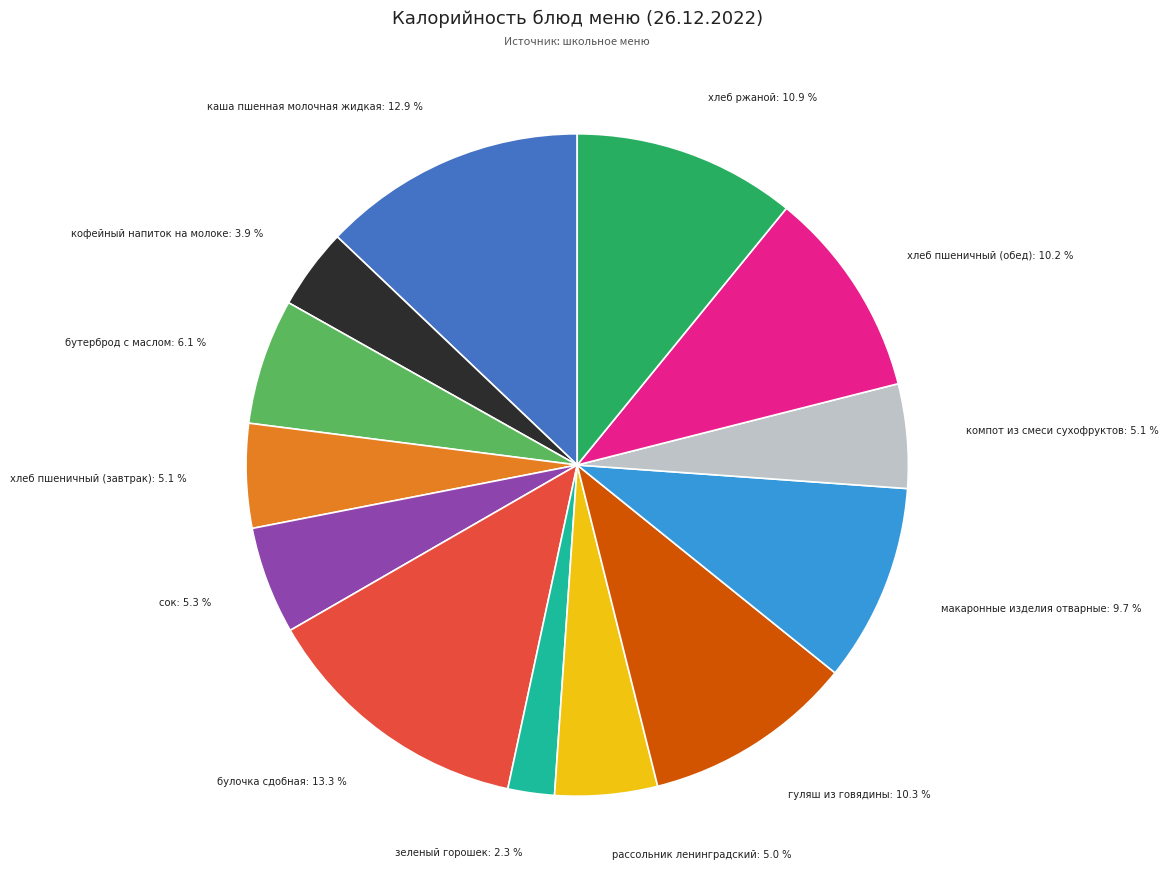

Does any single category account for the majority?

No